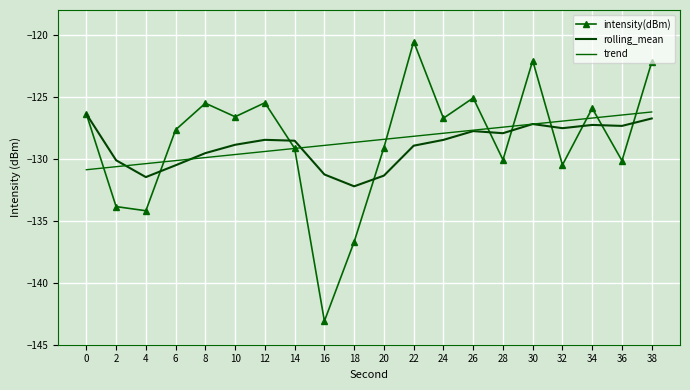

At which label does trend first exceed -128?

24